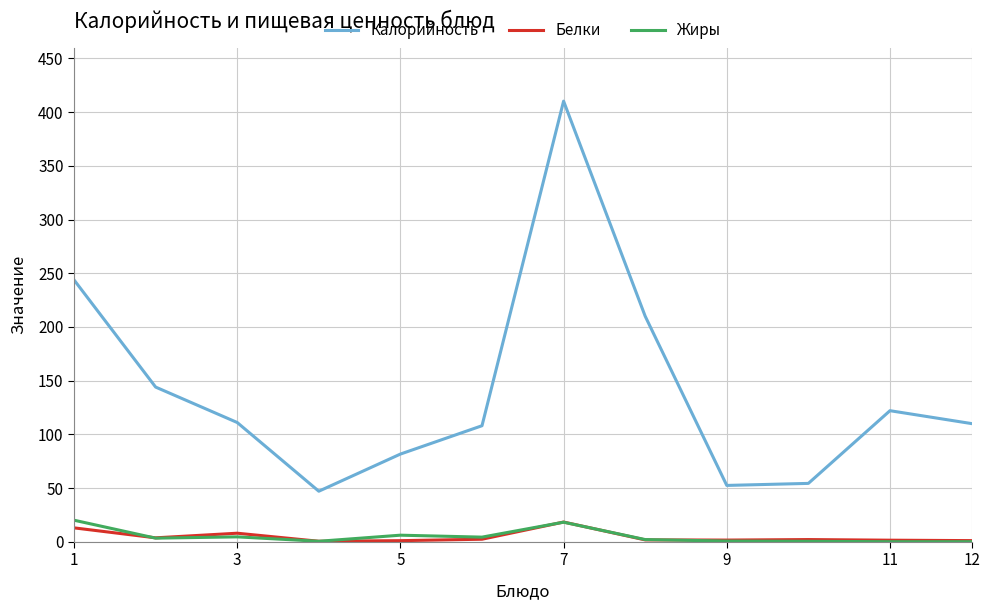

At how many categories does at least one series exceed 105?

8